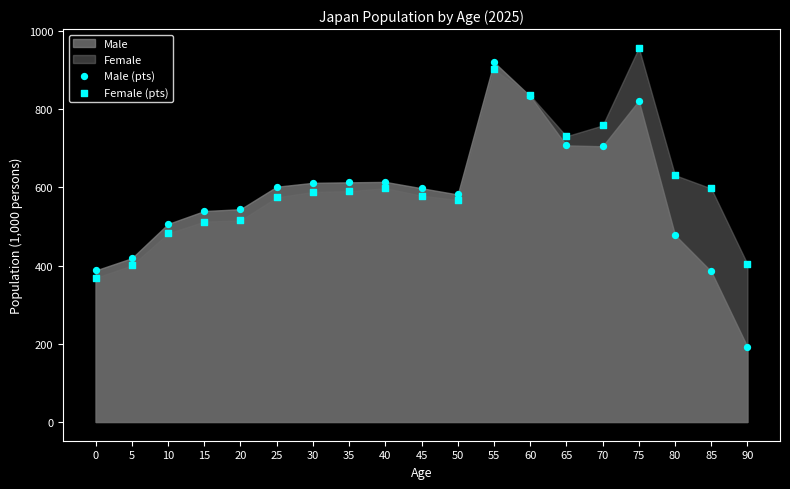

Which series contains the highest Y value?

Female (pts)